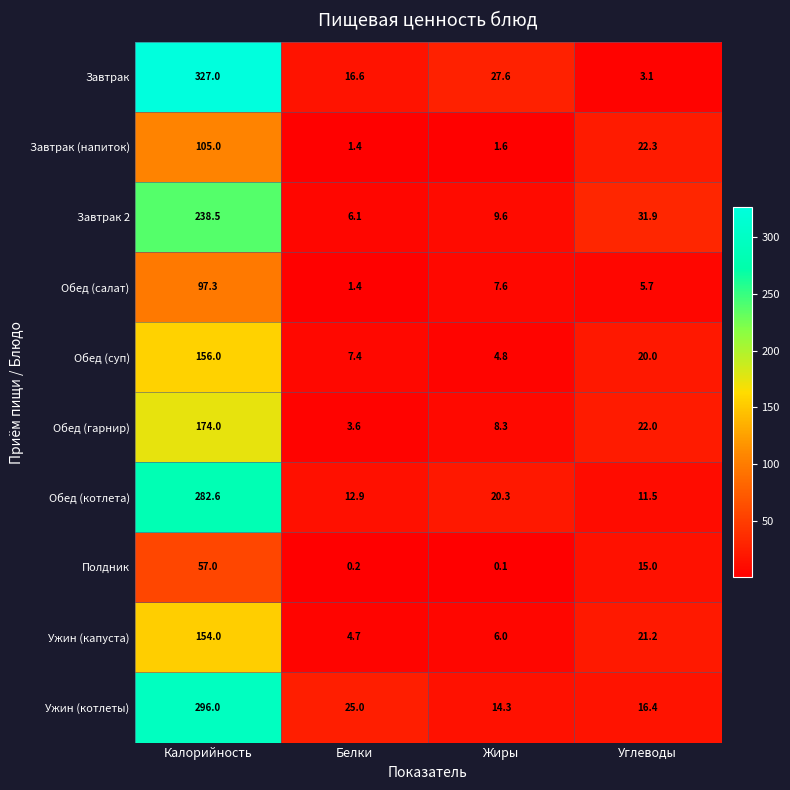

Which label corresponds to the smallest value in the chart?

Жиры